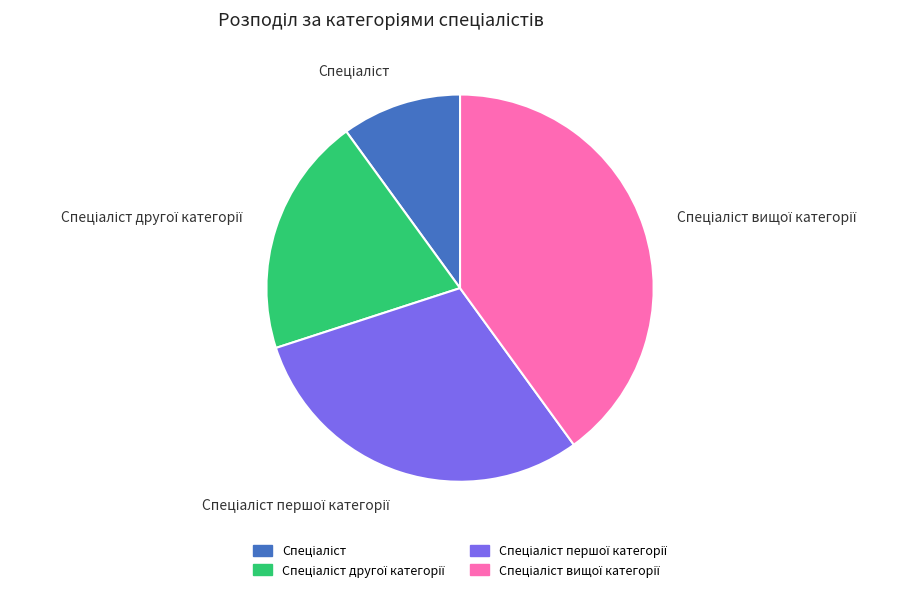

Does any single category account for the majority?

No